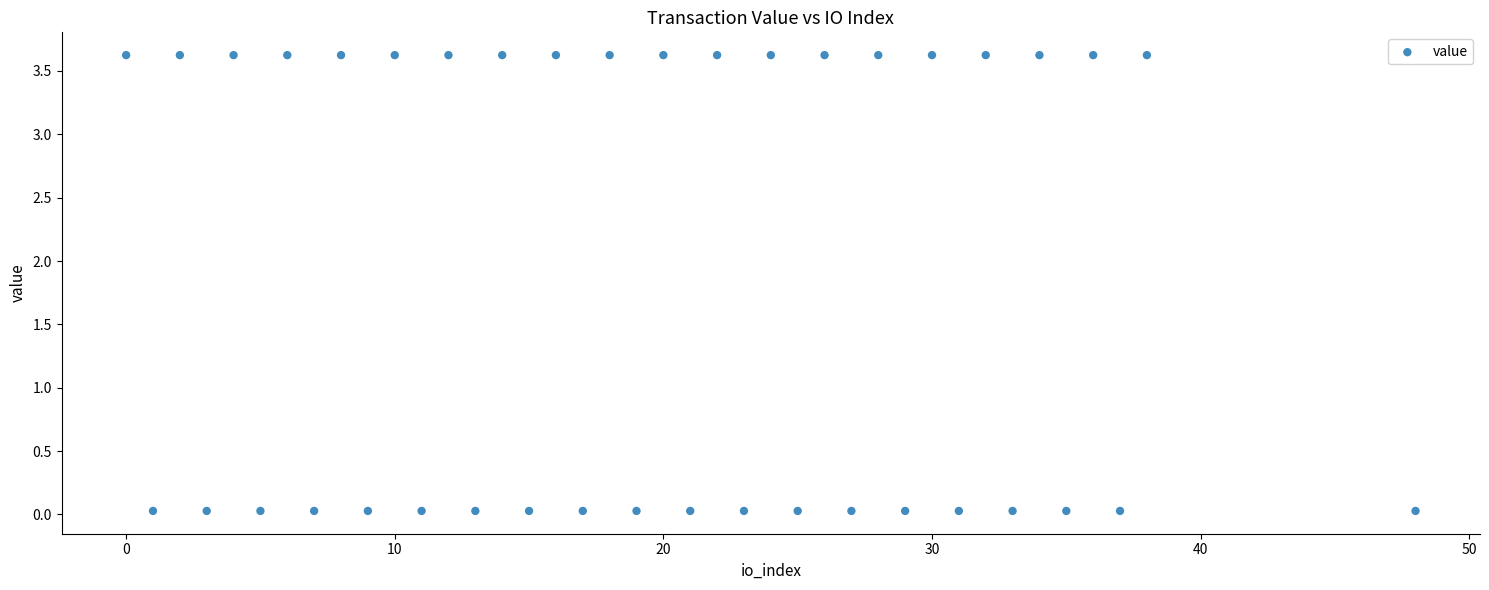

What is the range of X values (max minus min)?

48.0